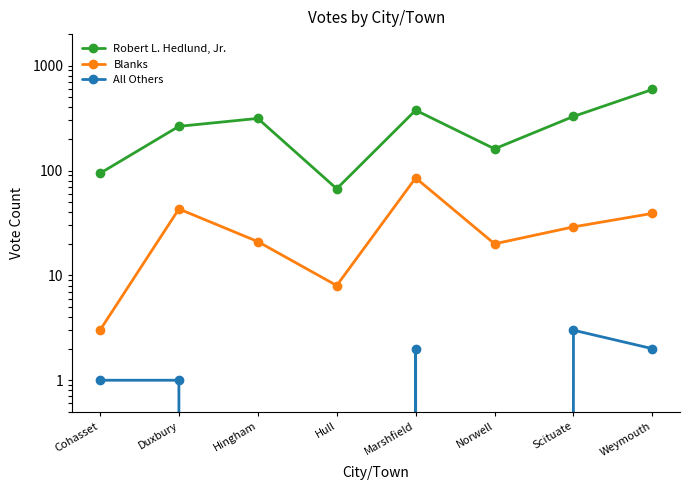

What is the sum of the All Others values at Weymouth and Hull?

2